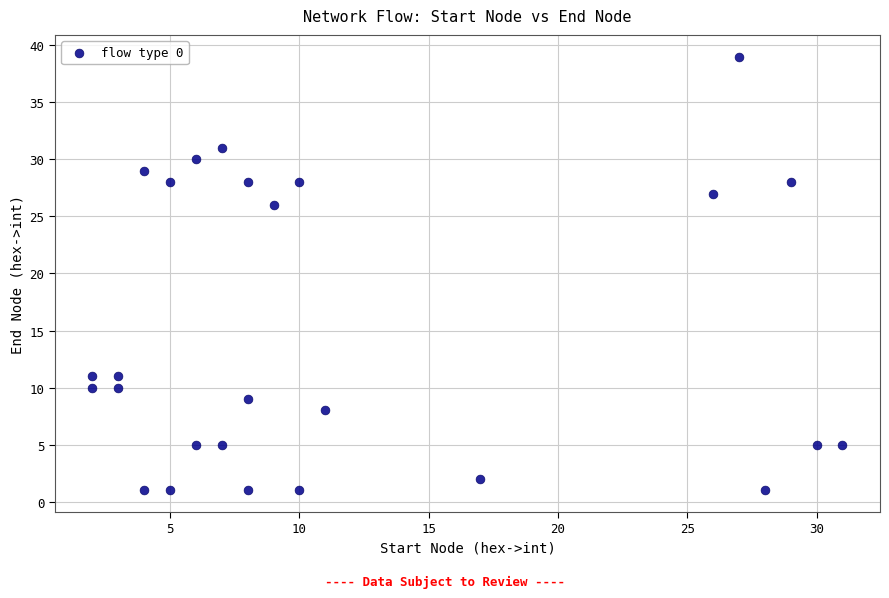

What Y value in the scatter plot is closest to 20?

26